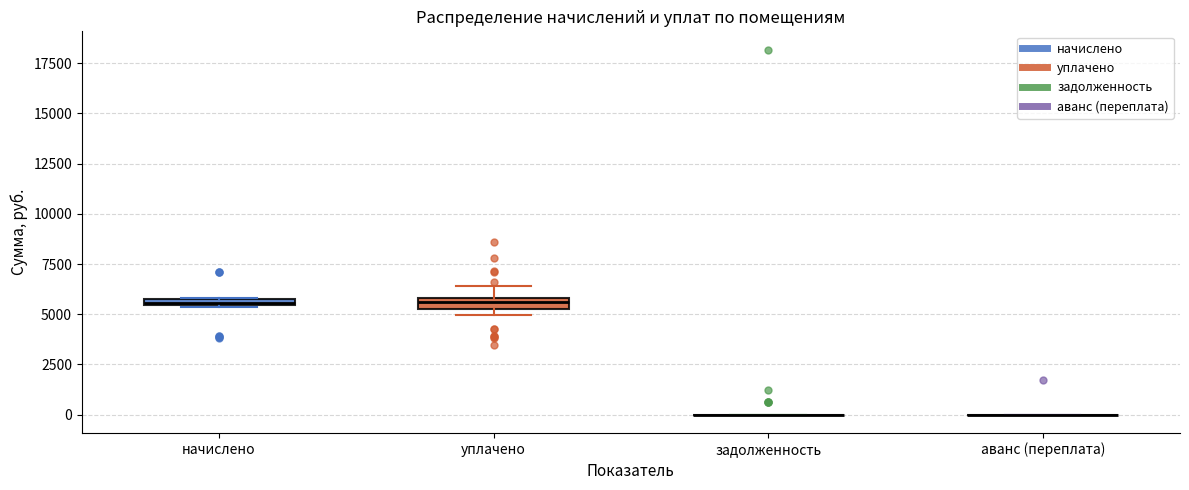

Where is the upper edge of the box for уплачено on the y-axis? The values are not printed on the chart, so give them approximately, as read against the axis.

6000